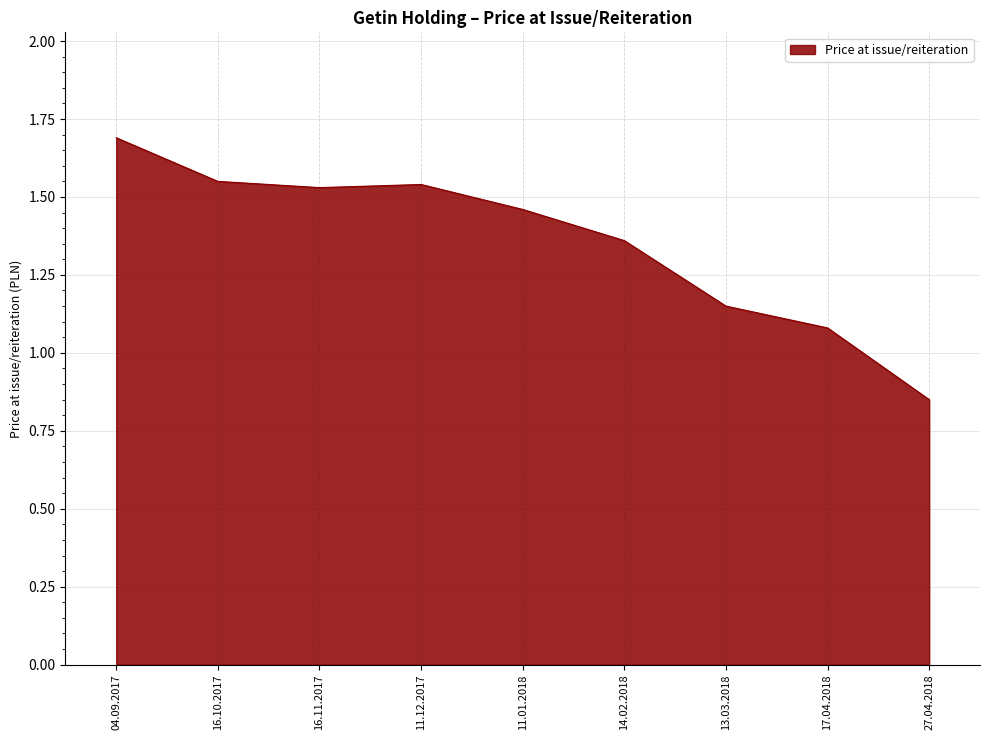

Where does the data first go above 1?

04.09.2017